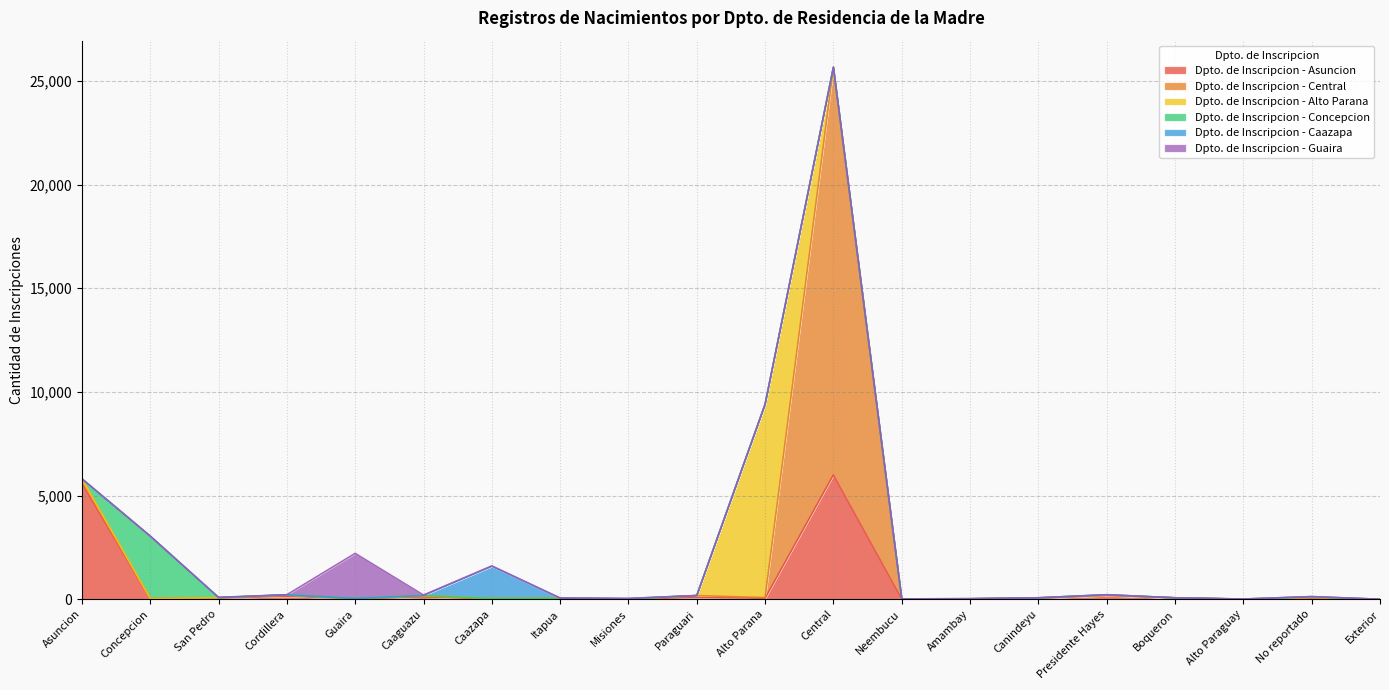

Reading left to right, what are all the values shown in this chart?

Dpto. de Inscripcion - Asuncion: 5588	29	56	148	31	111	30	34	10	91	51	6001	17	20	49	177	67	4	30	0
Dpto. de Inscripcion - Central: 217	9	17	61	5	20	6	8	8	88	32	19642	3	4	5	24	1	1	20	0
Dpto. de Inscripcion - Alto Parana: 2	1	0	1	1	54	8	4	1	1	9316	7	0	0	15	0	1	0	51	1
Dpto. de Inscripcion - Concepcion: 1	3003	8	3	0	0	1	1	2	0	2	1	0	4	2	18	2	7	22	0
Dpto. de Inscripcion - Caazapa: 1	5	5	3	7	1	1546	13	20	0	2	1	0	0	0	0	1	0	4	0
Dpto. de Inscripcion - Guaira: 2	1	9	3	2170	18	21	0	0	2	3	3	0	0	2	0	0	0	5	0